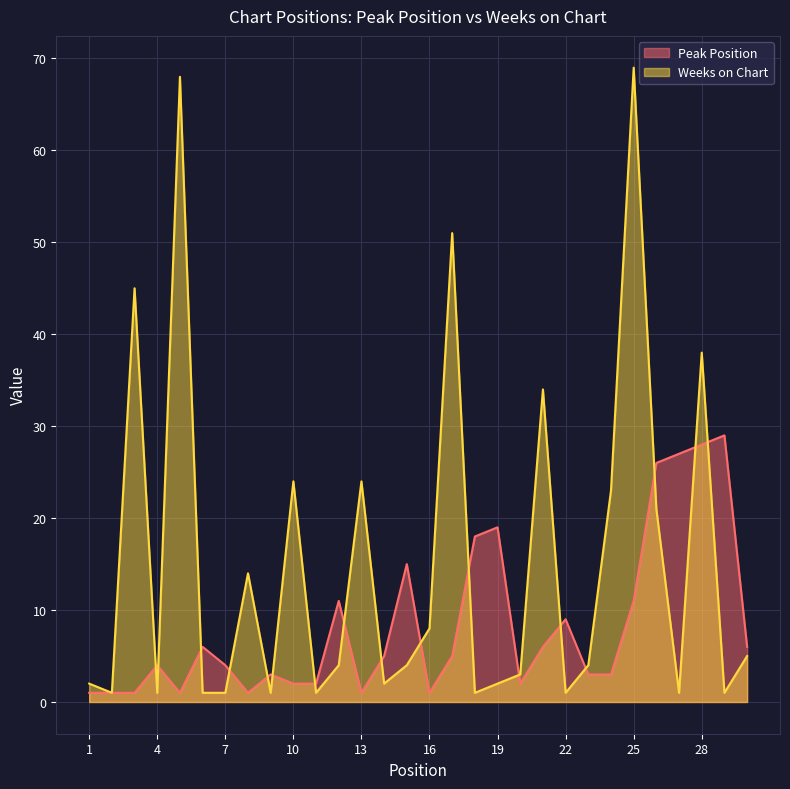

How many lines are shown in the chart?

2